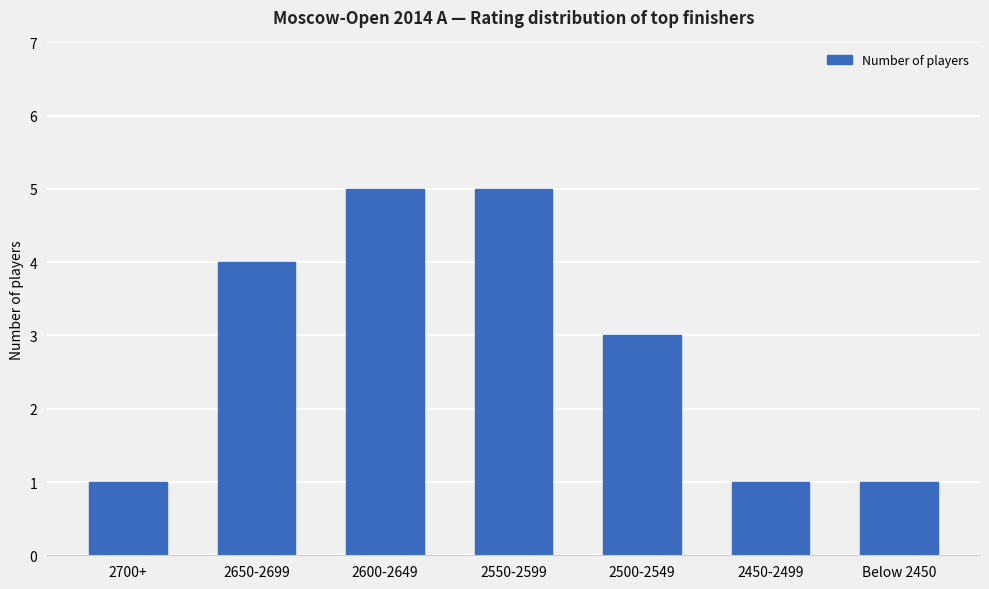

What is the sum of all values?

20